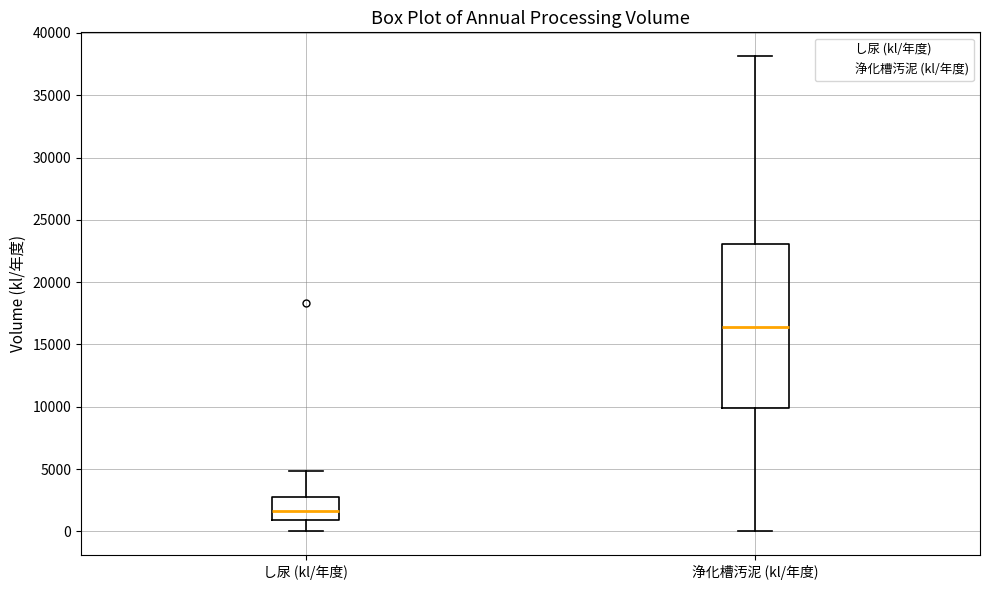

Which box is the tallest, from its lower edge to its upper edge?

浄化槽汚泥 (kl/年度)